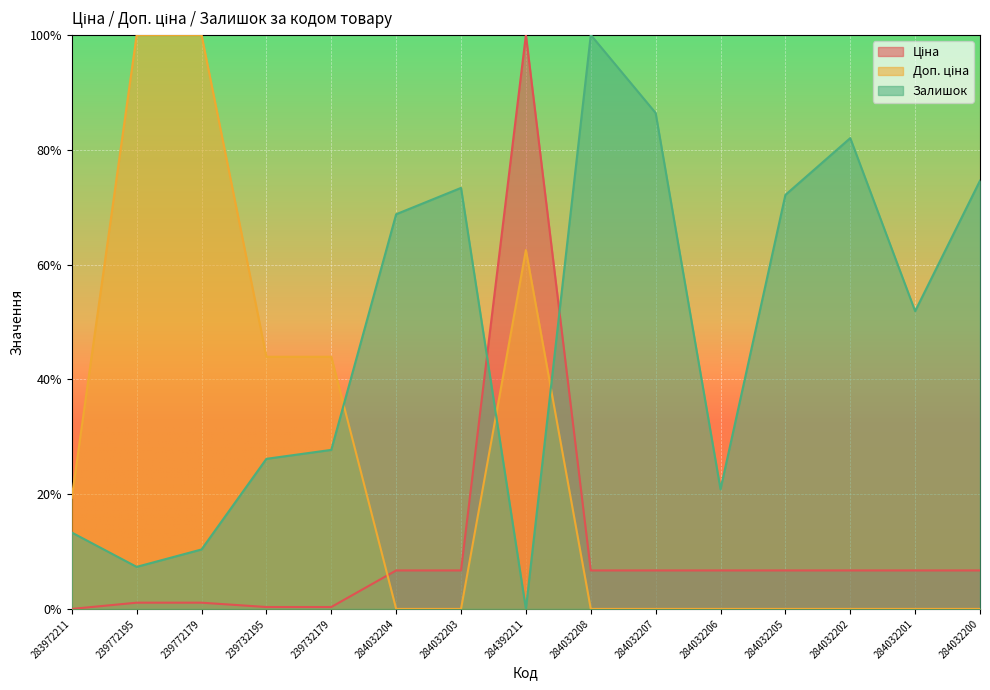

What is the sum of the Залишок values at 239772179 and 239732195?

0.4